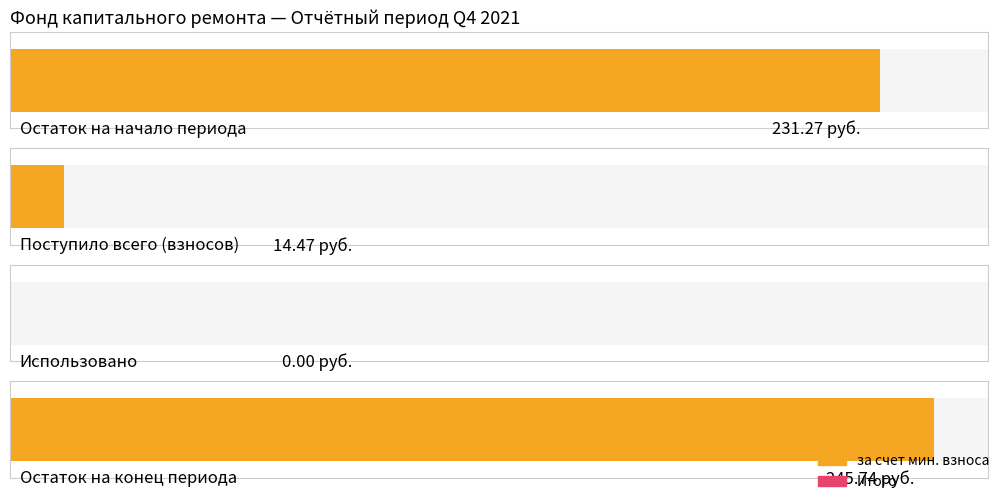

What is the approximate value of за счет минимального взноса at в т.ч. взносов?

14.5